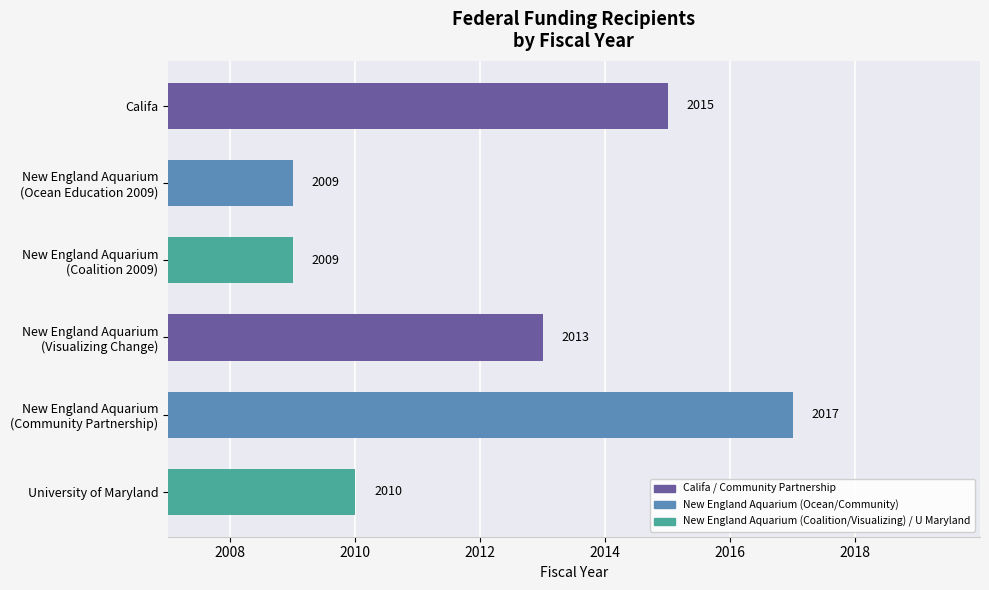

How many bars are there in total?

6